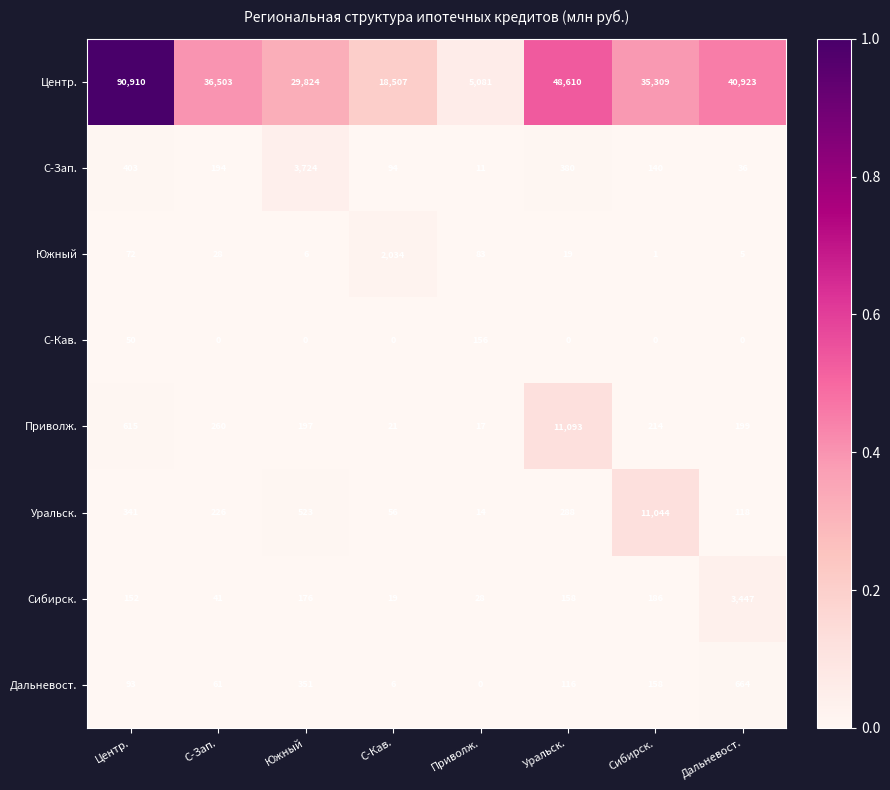

What is the maximum value shown in the chart?

90910